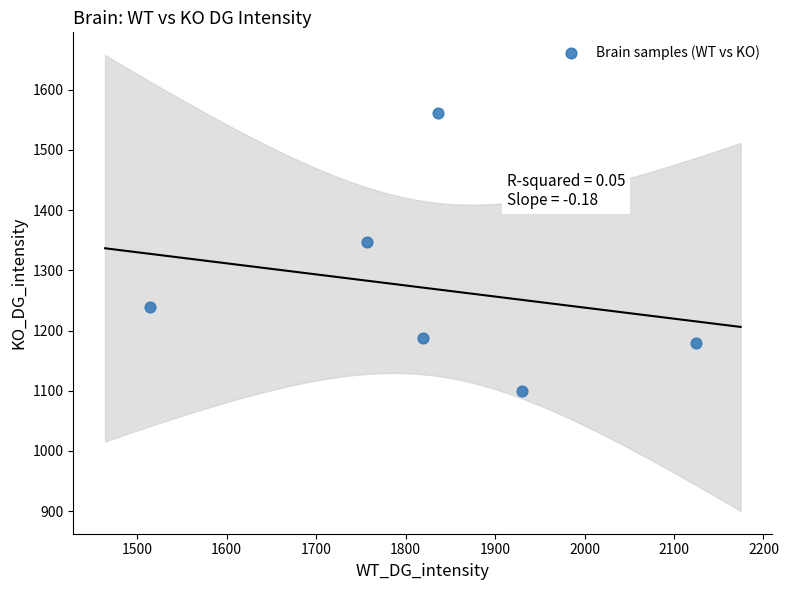

What Y value in the scatter plot is closest to 1330?

1347.2